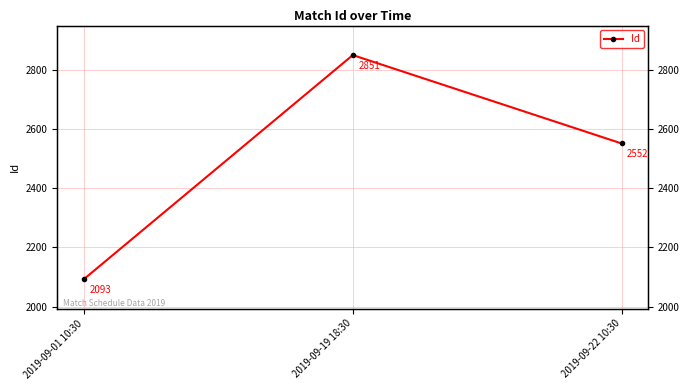

What is the label of the 3rd point from the right?

2019-09-01 10:30